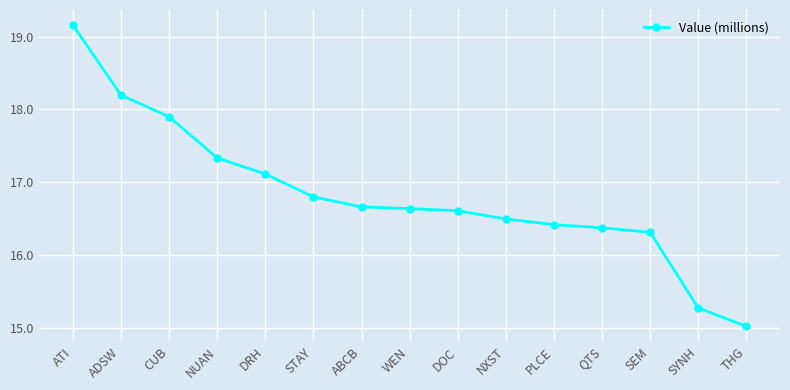

What is the maximum value shown in the chart?

19.2